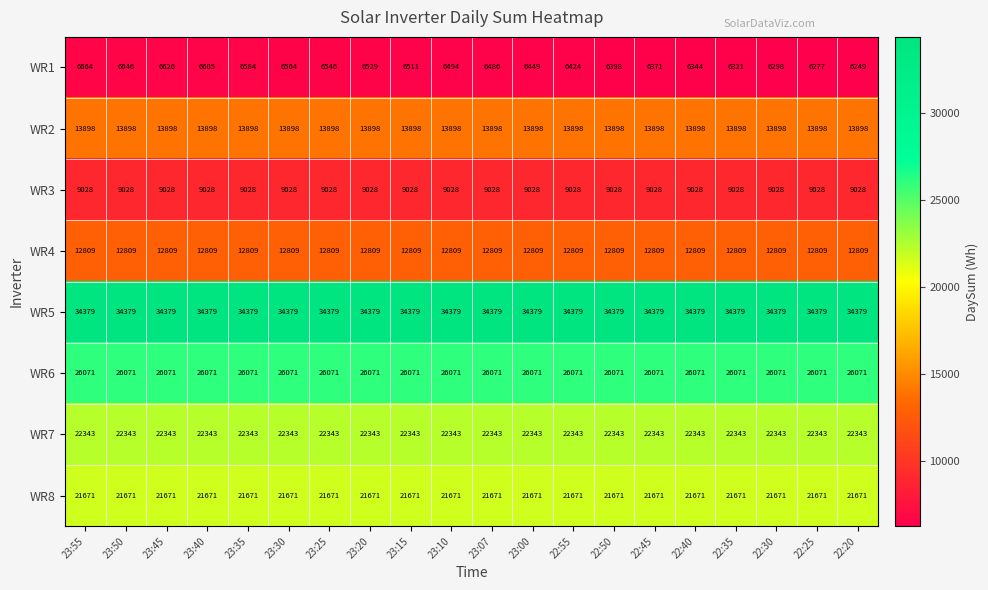

What is the maximum value shown in the chart?

34379